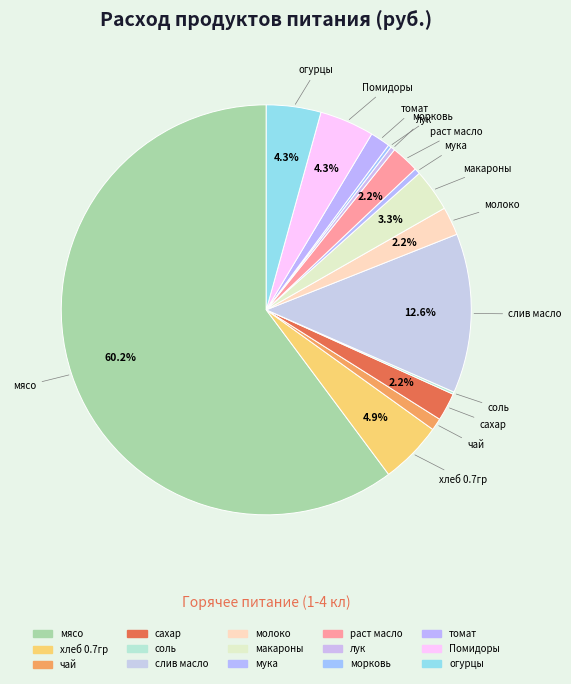

How much of the chart is everything except мука?

99.5%